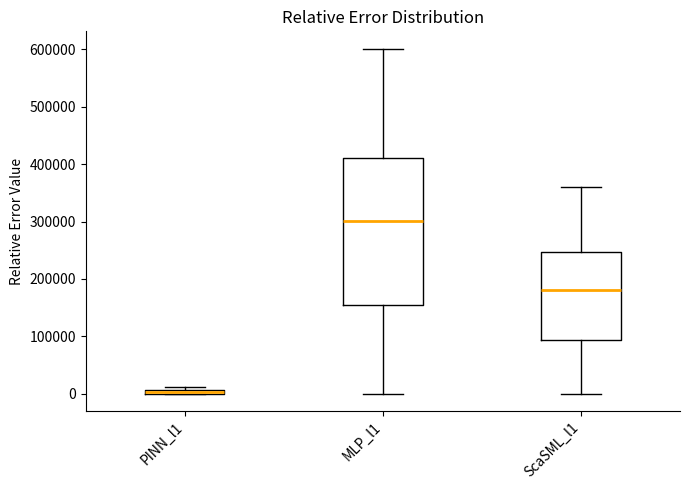

Which box's median line is the lowest?

PINN_l1